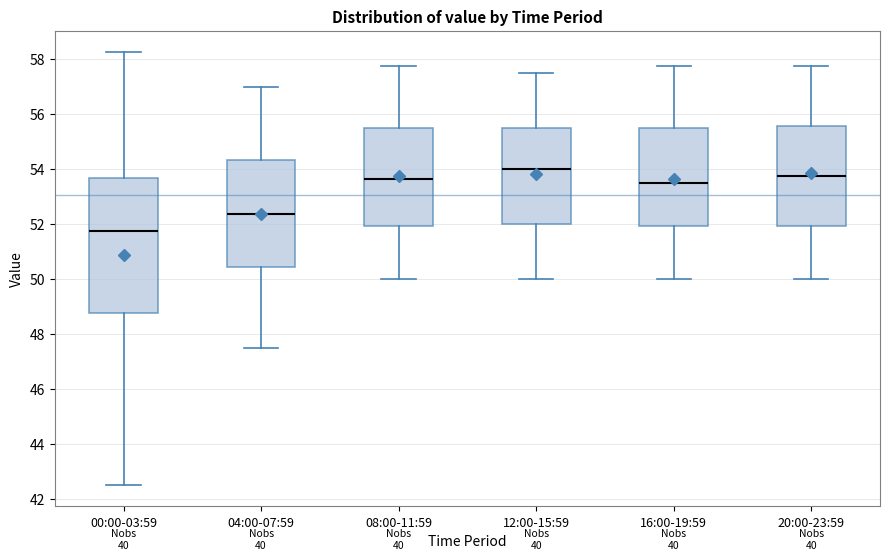

Where does the median line of the box for 08:00-11:59 sit on the y-axis? The values are not printed on the chart, so give them approximately, as read against the axis.

53.6